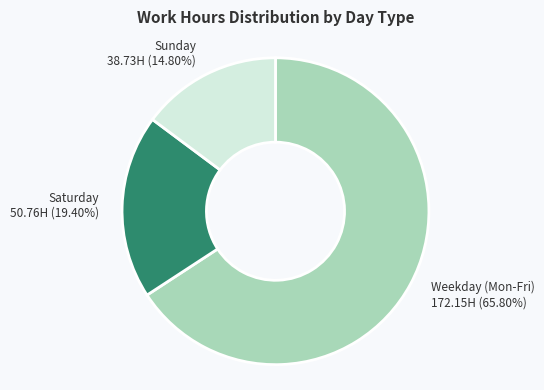

How many slices are in this pie chart?

3